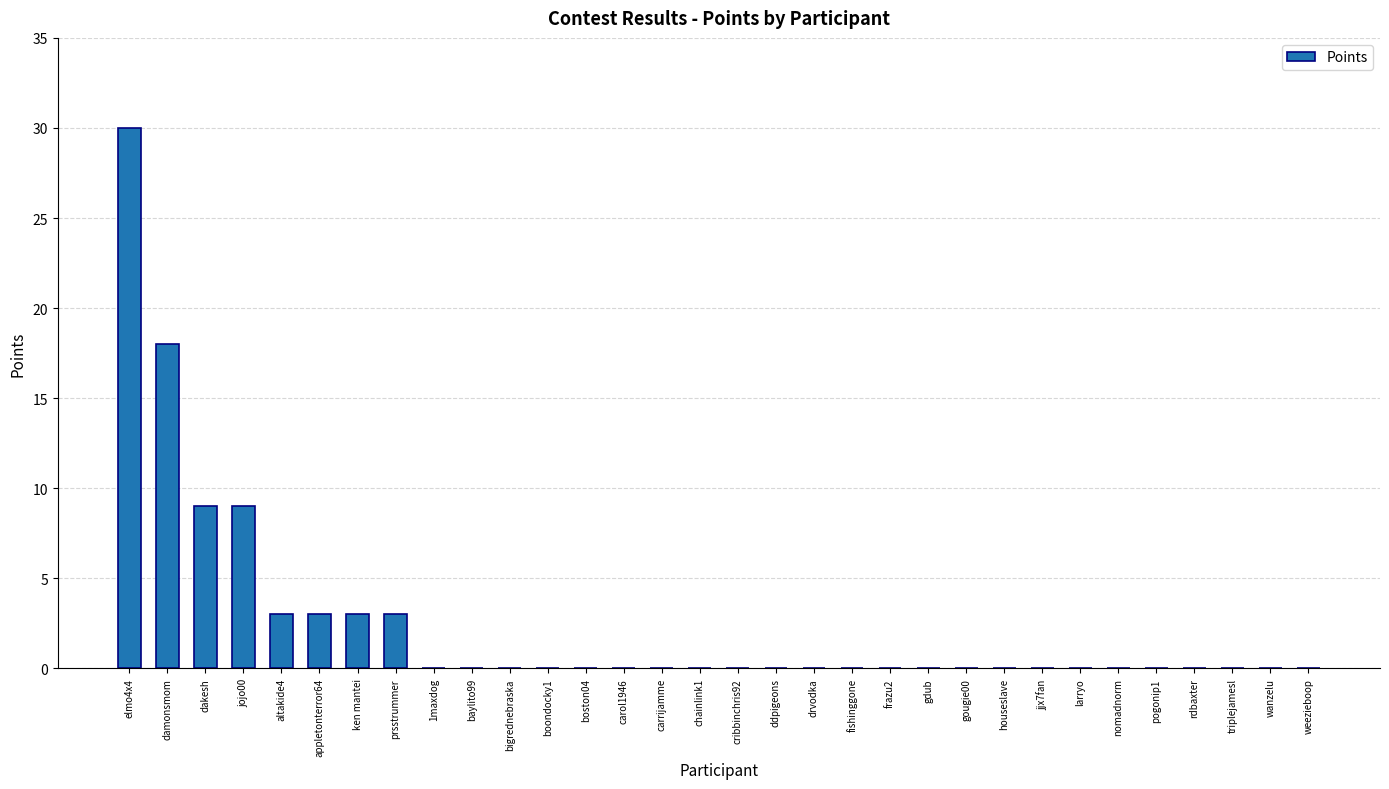

How many series are shown in this chart?

1